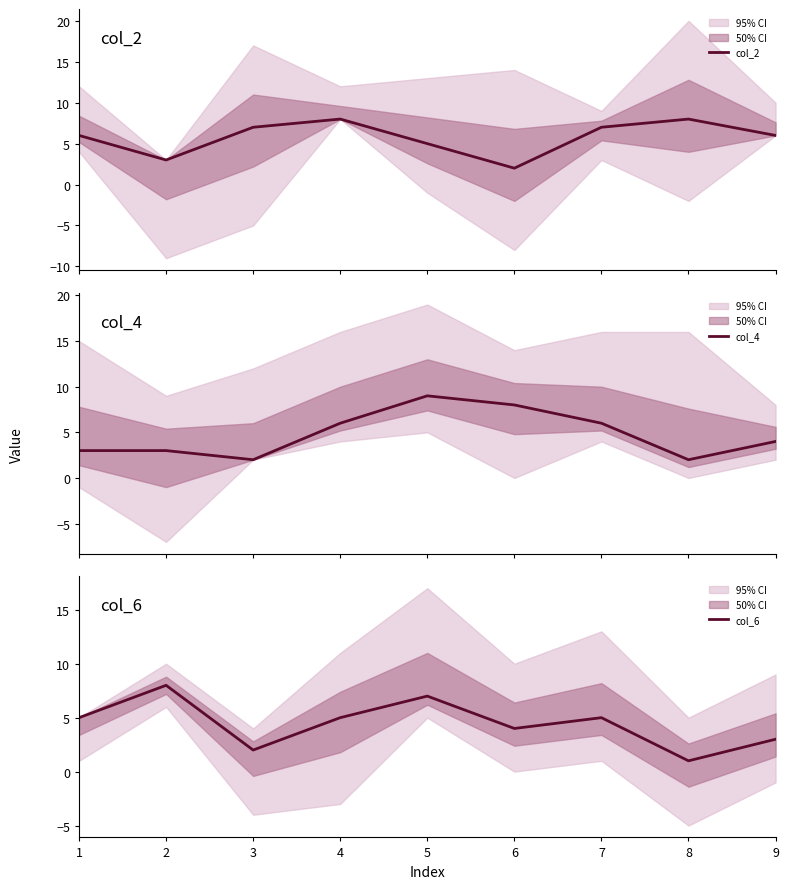

In col_6, how many points are lower than both neighbors (excluding endpoints)?

3